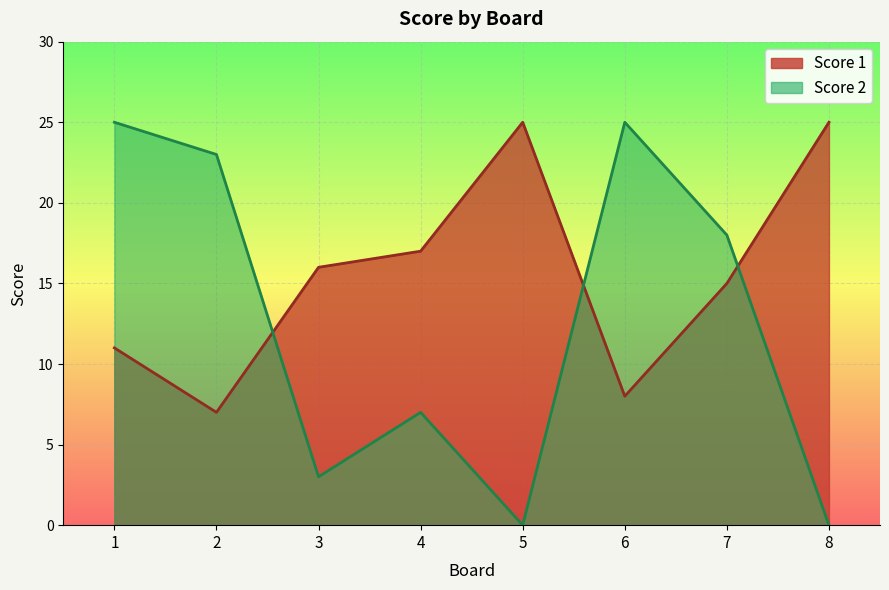

Reading left to right, extract all data points from this chart.

Score 1: 11	7	16	17	25	8	15	25
Score 2: 25	23	3	7	0	25	18	0